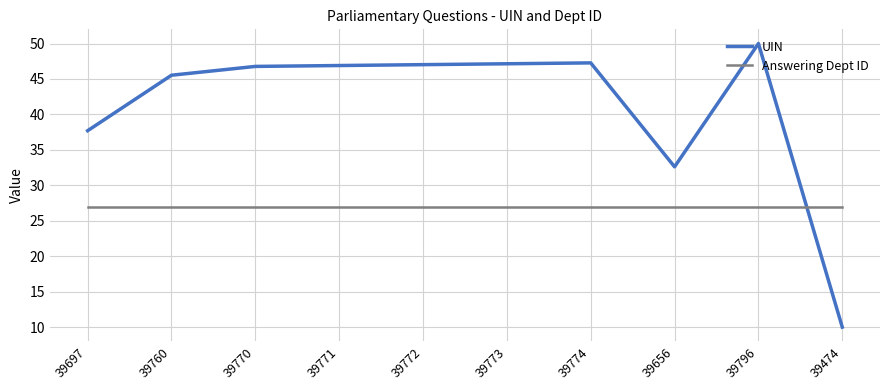

How many values in the UIN series exceed 46?

6